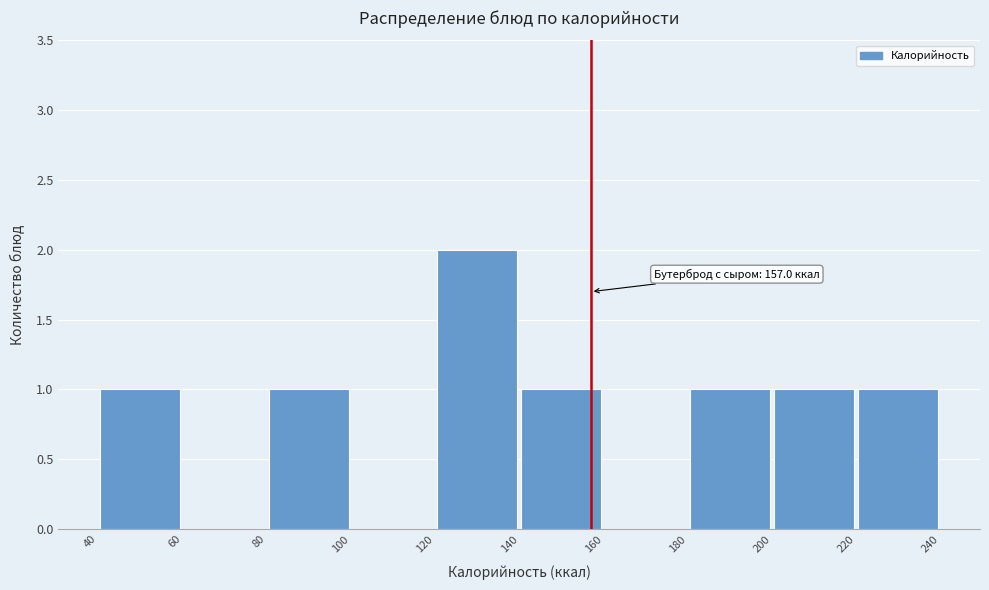

Over which range of the x-axis is the bar tallest?

120 to 140